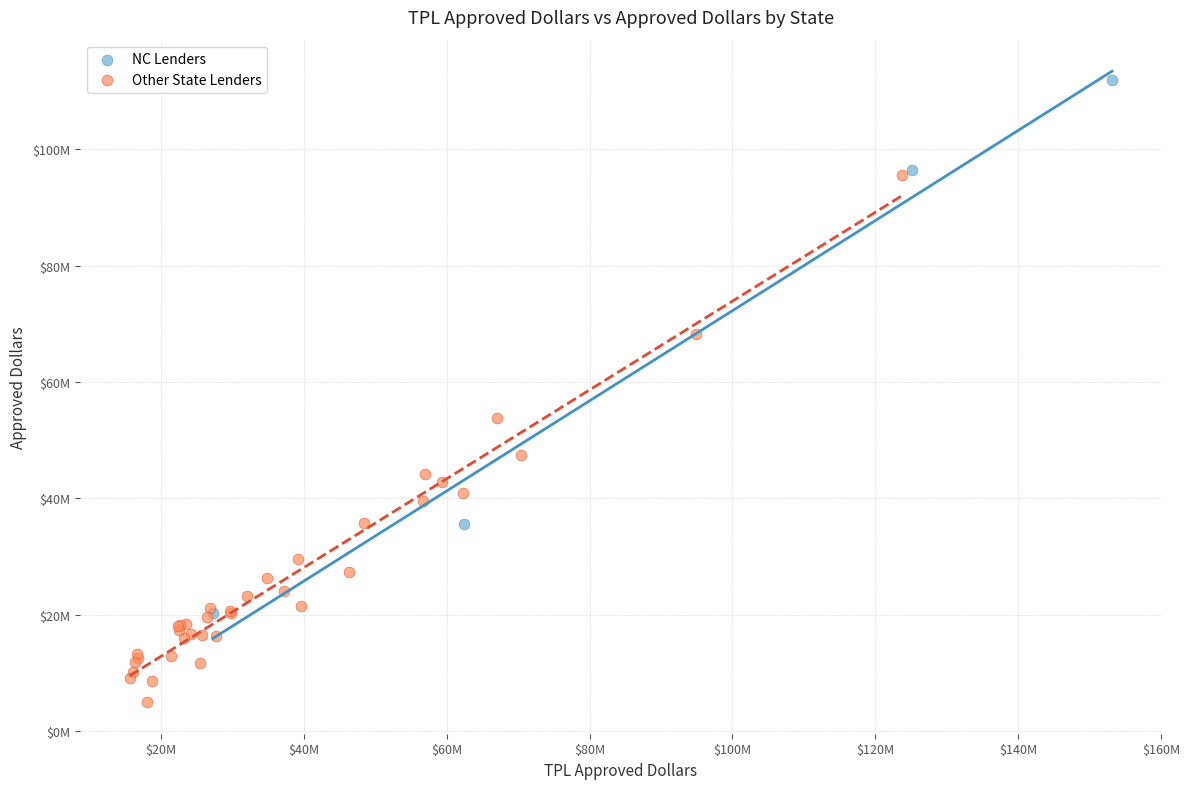

What are all the series names shown in the legend?

NC Lenders, Other State Lenders